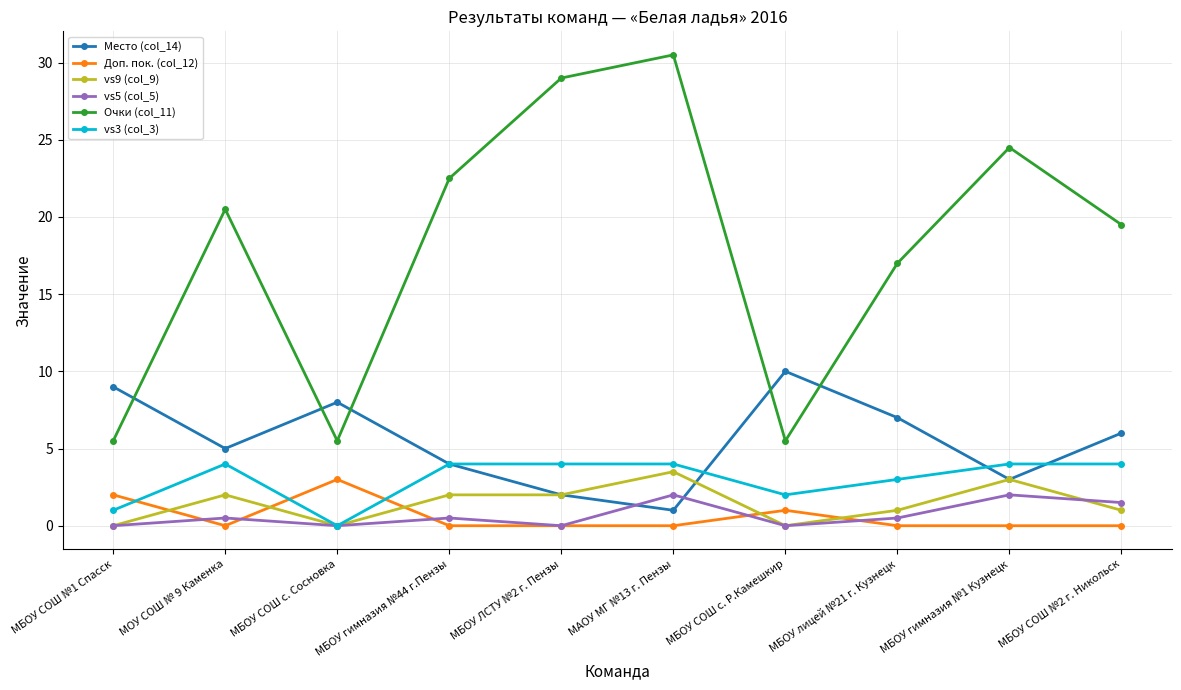

What are all the series names shown in the legend?

Место (col_14), Доп. пок. (col_12), vs9 (col_9), vs5 (col_5), Очки (col_11), vs3 (col_3)